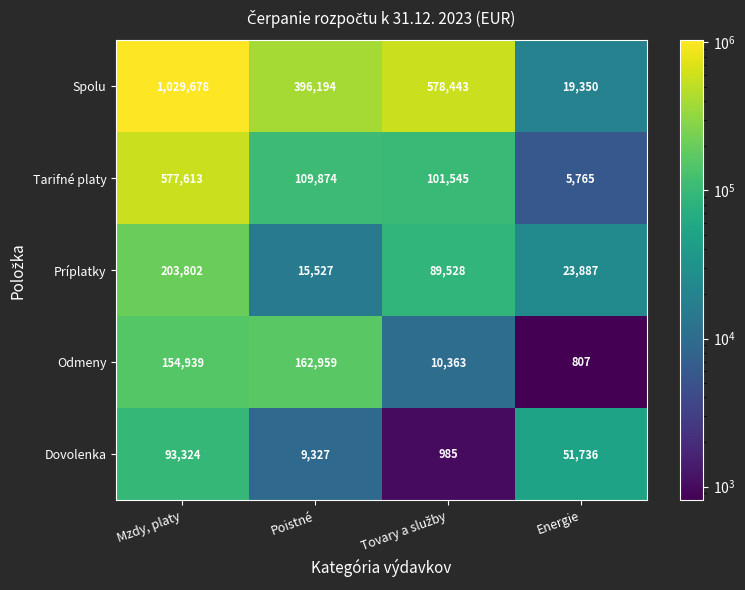

What is the sum of all Dovolenka values?

155372